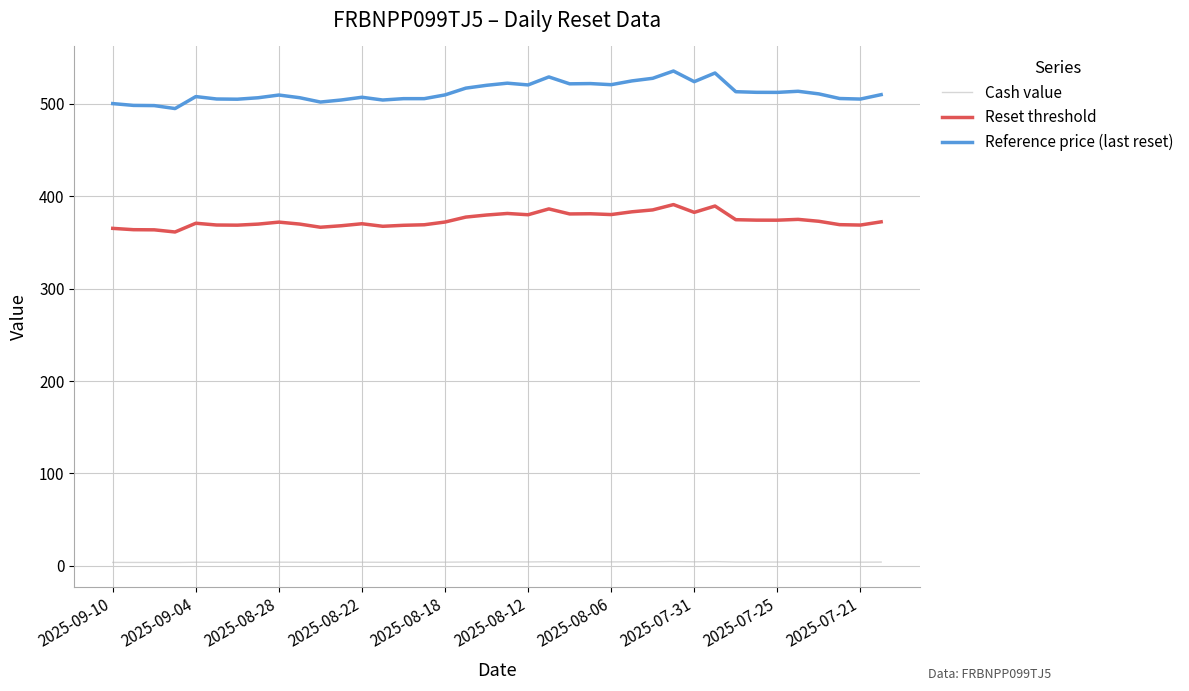

What is the greatest value displayed?

535.6